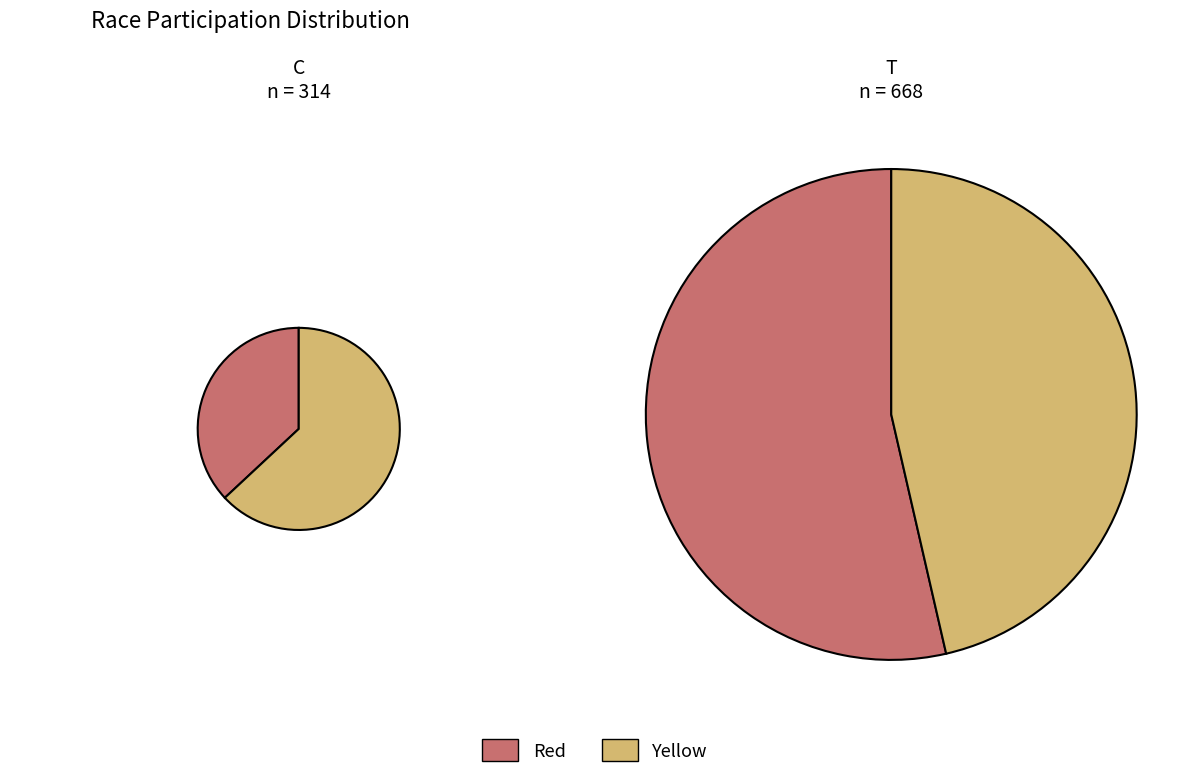

To the nearest percent, what is the difference between the largest and smallest slice percentages?

7%